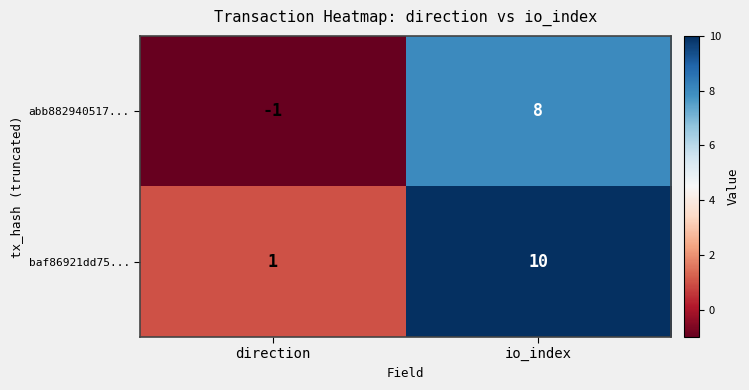

Which series has the largest total across all categories?

baf86921dd75...